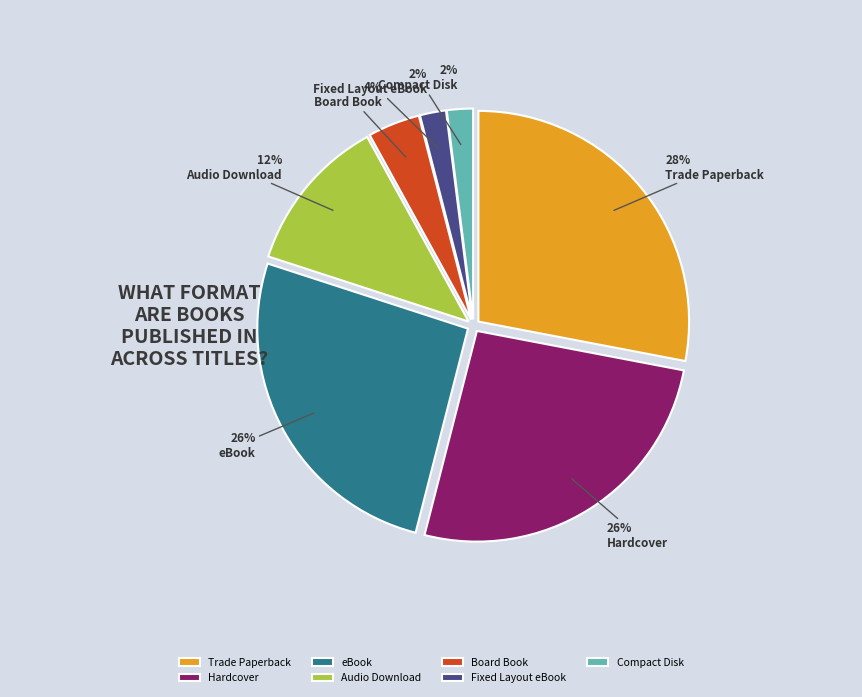

To the nearest percent, what portion does Audio Download represent?

12%